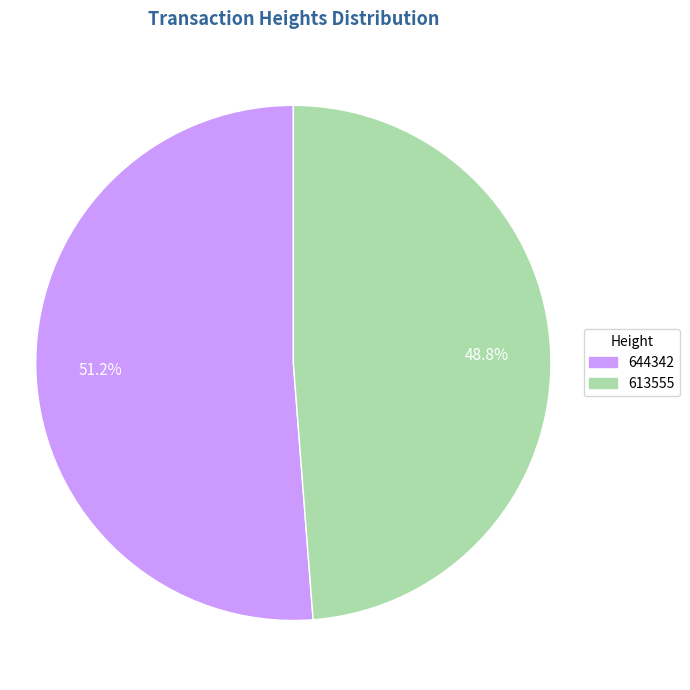

Rank the categories by value from lowest to highest.

613555, 644342